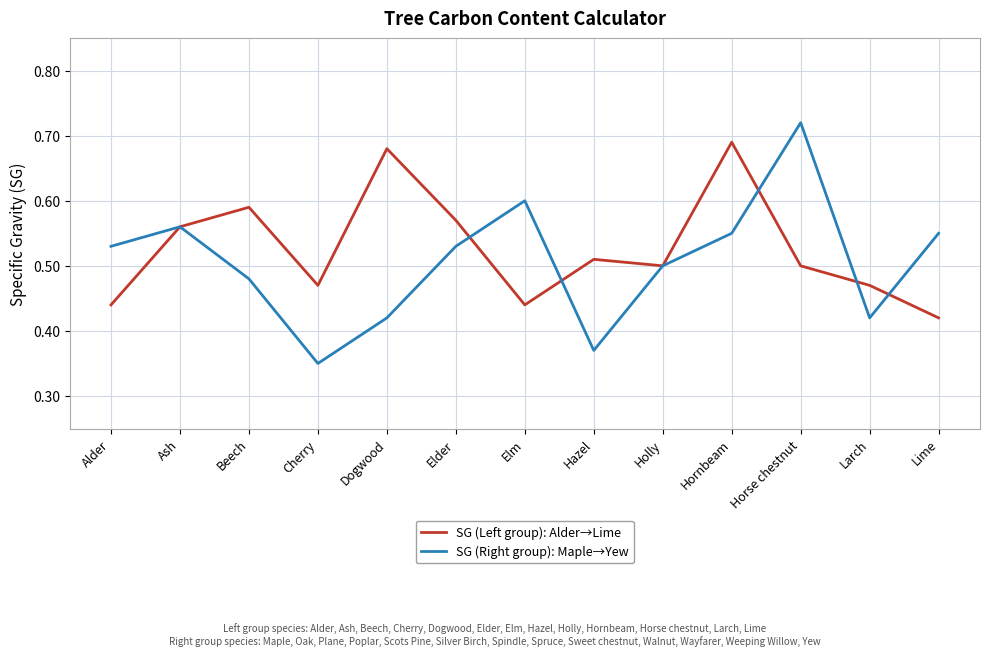

Is it true that SG (Left group): Alder→Lime equals 0.8 at Hazel?

False